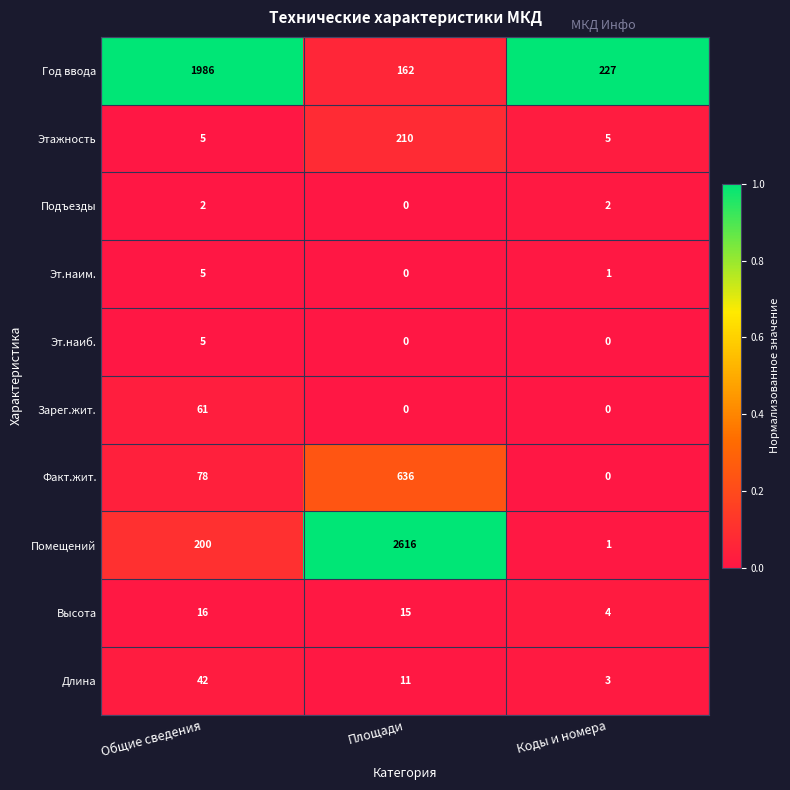

What is the total value across all series at Общие сведения?

2400